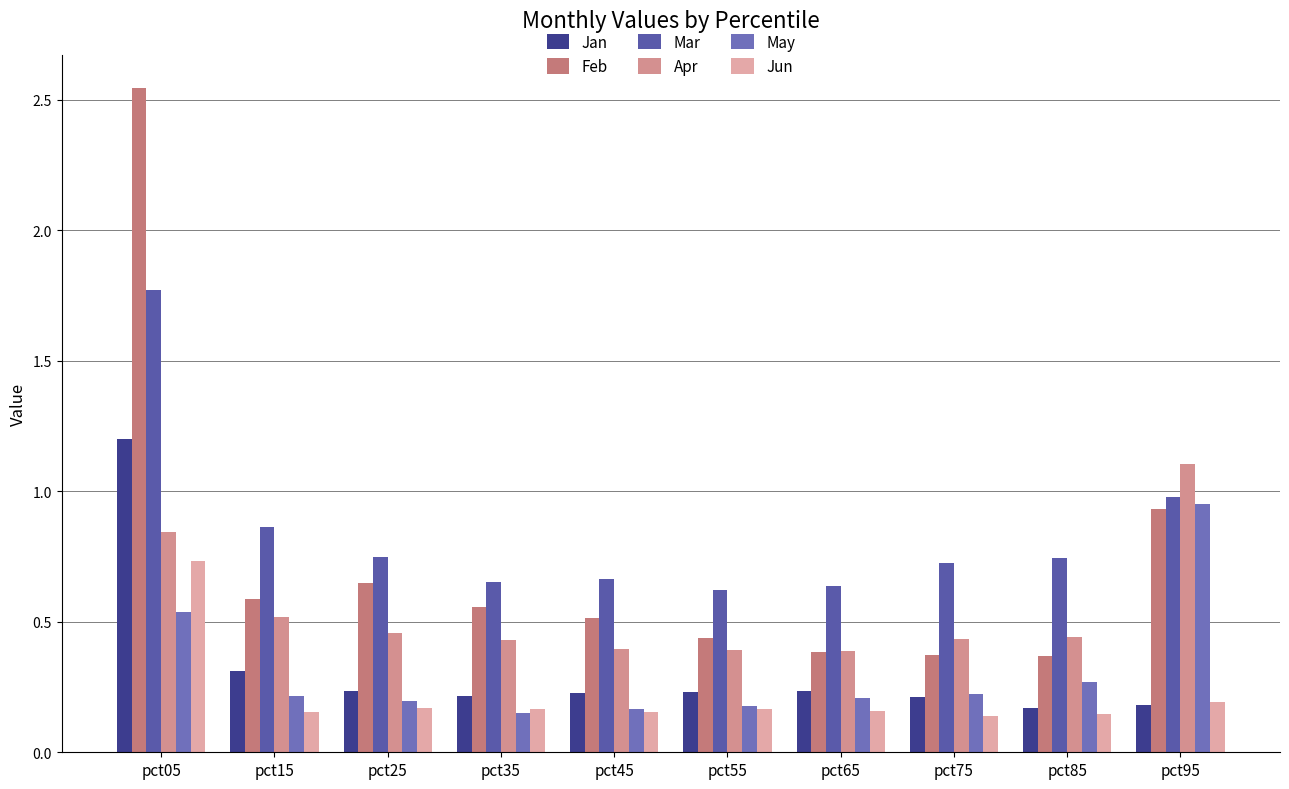

Reading left to right, extract all data points from this chart.

Jan: 1.2	0.3	0.2	0.2	0.2	0.2	0.2	0.2	0.2	0.2
Feb: 2.5	0.6	0.6	0.6	0.5	0.4	0.4	0.4	0.4	0.9
Mar: 1.8	0.9	0.7	0.7	0.7	0.6	0.6	0.7	0.7	1.0
Apr: 0.8	0.5	0.5	0.4	0.4	0.4	0.4	0.4	0.4	1.1
May: 0.5	0.2	0.2	0.2	0.2	0.2	0.2	0.2	0.3	1.0
Jun: 0.7	0.2	0.2	0.2	0.2	0.2	0.2	0.1	0.1	0.2